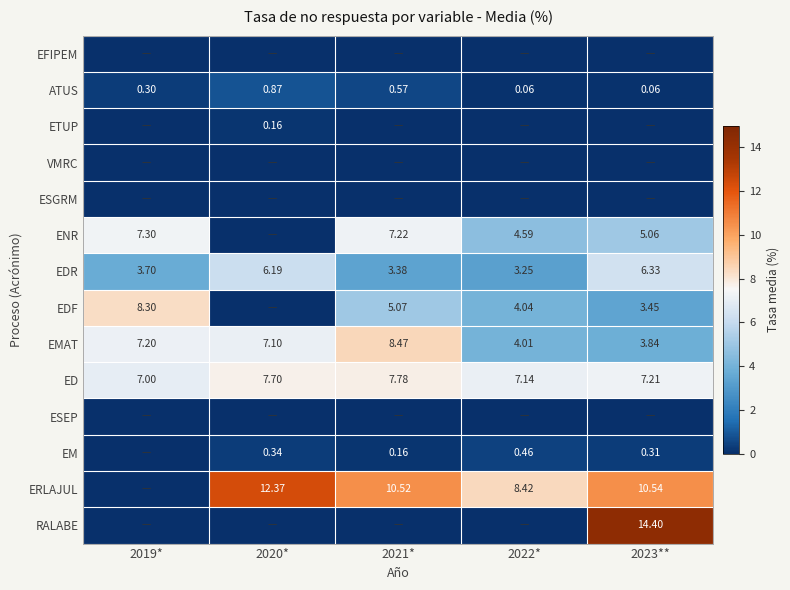

Which label corresponds to the smallest value in the chart?

2019*